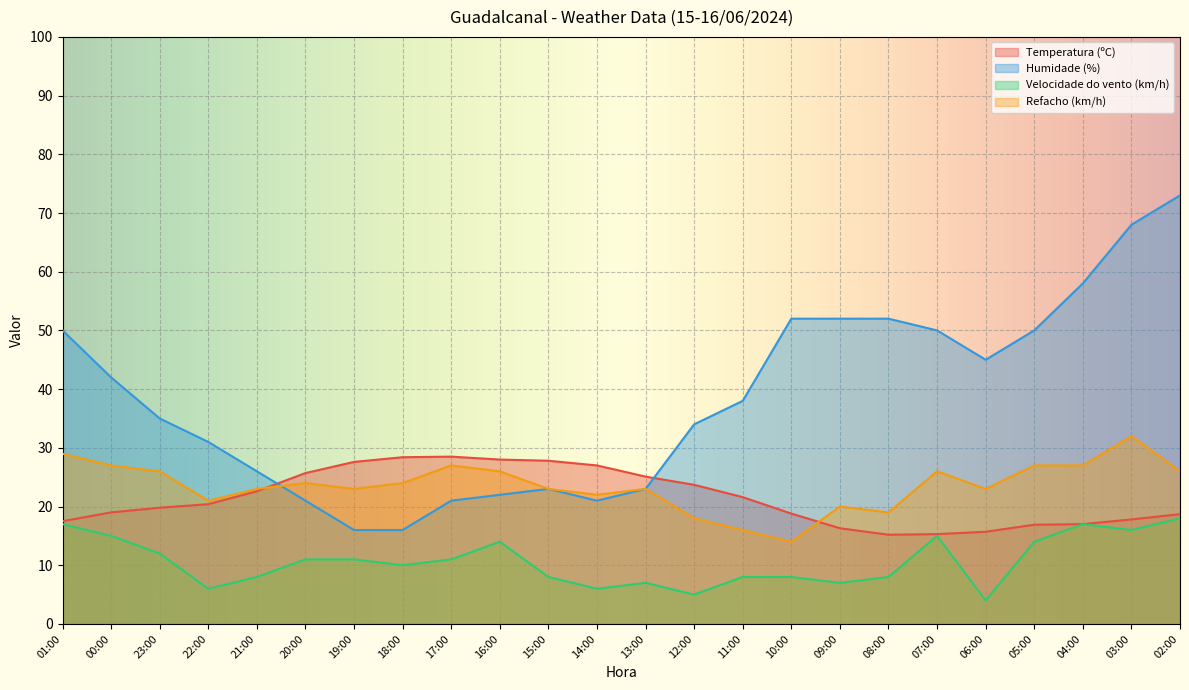

At how many categories does at least one series exceed 51?

6